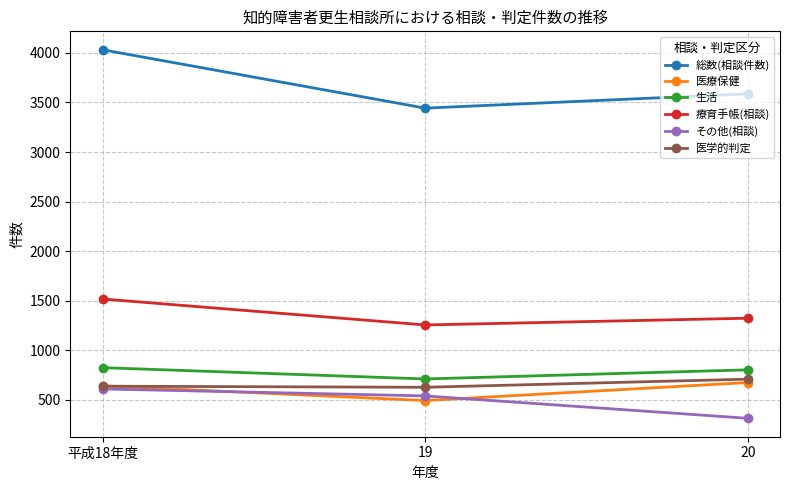

What is the difference between the maximum and second lowest values in the その他(相談) series?

70